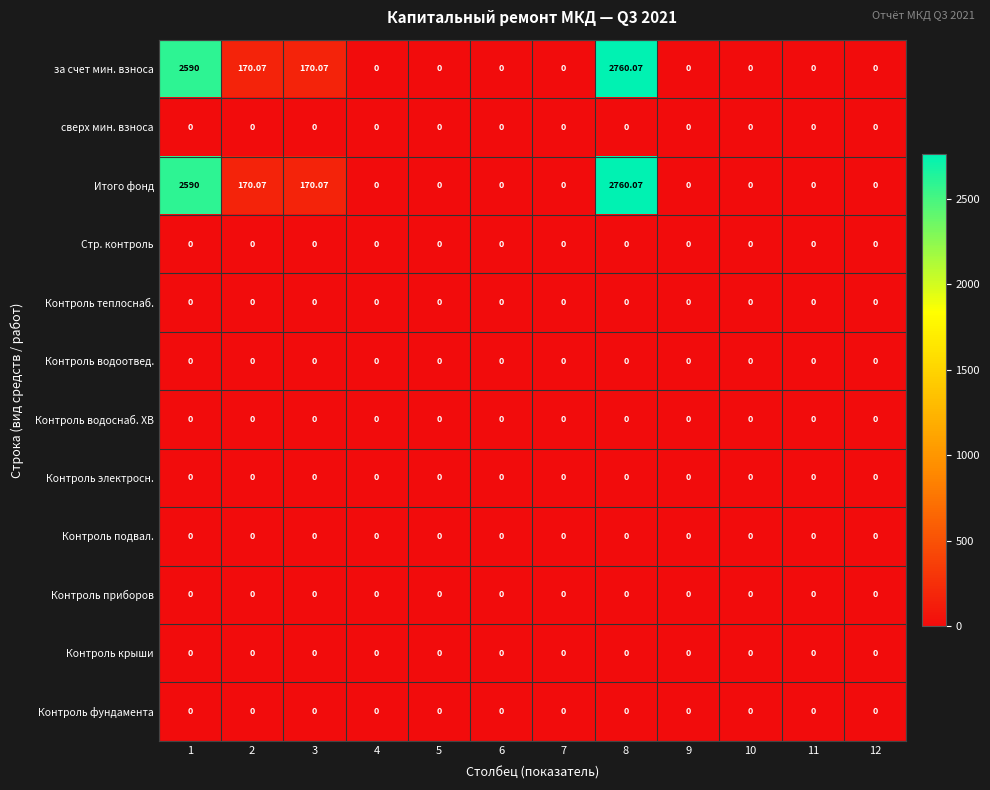

How many data points in за счет мин. взноса are above 0?

4